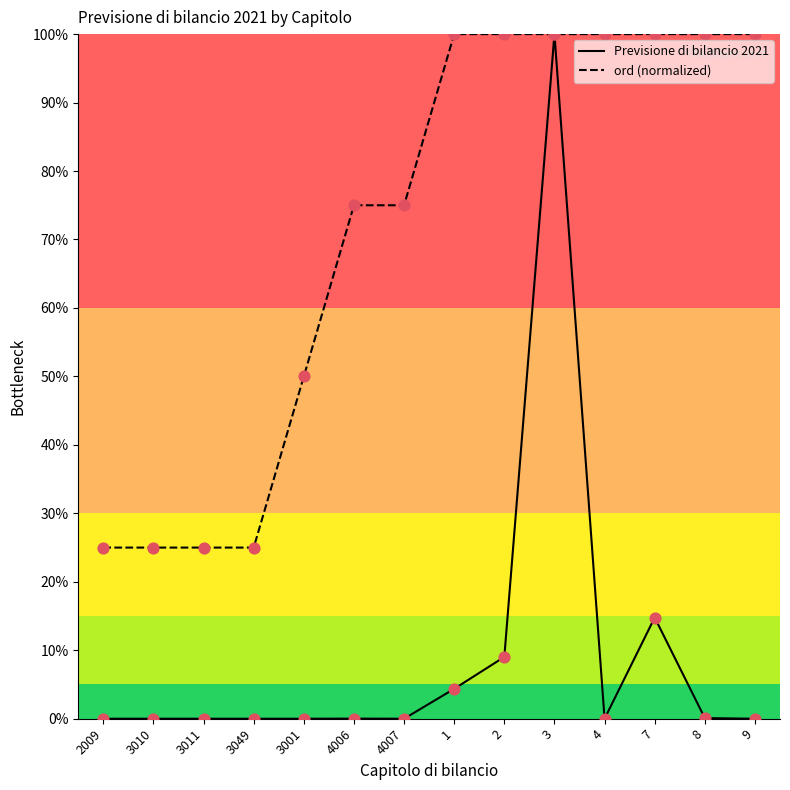

Which series reaches the minimum Y coordinate?

Previsione di bilancio 2021